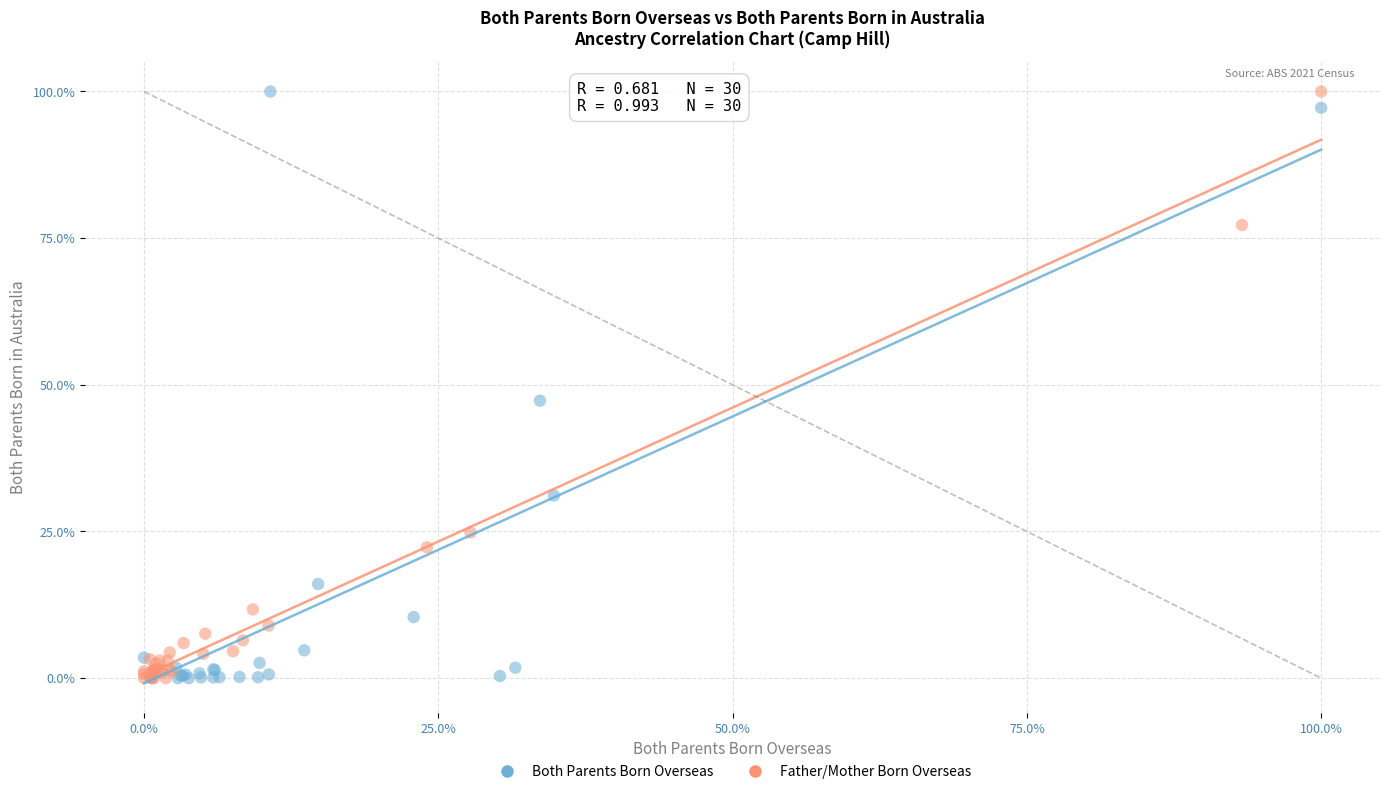

What are all the series names shown in the legend?

Both Parents Born Overseas, Father/Mother Born Overseas